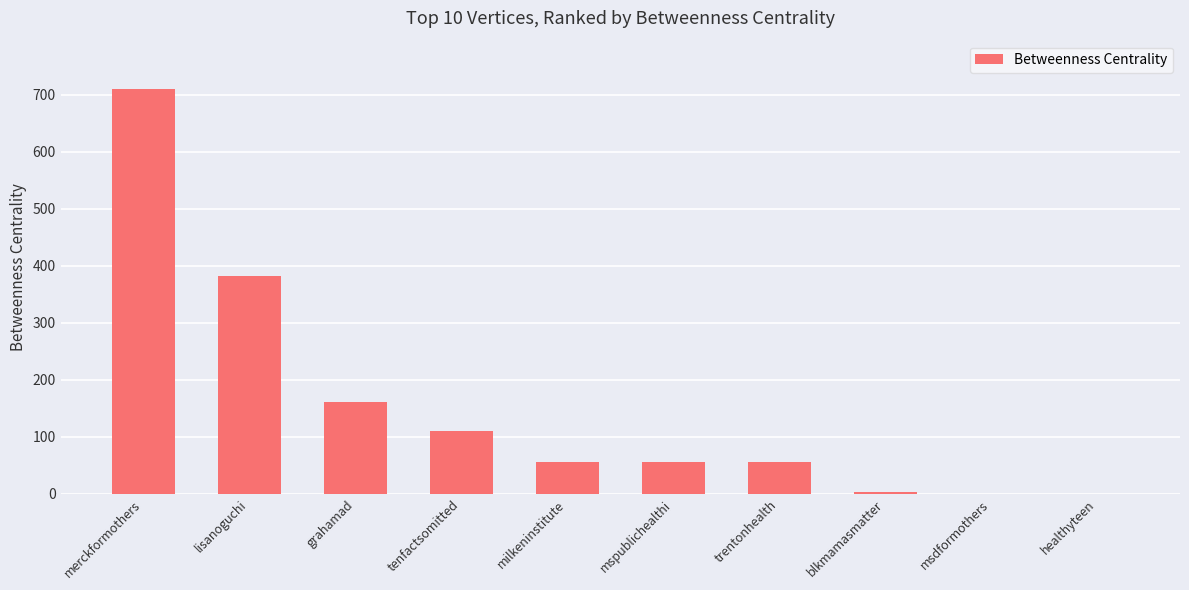

Are the bars horizontal?

No